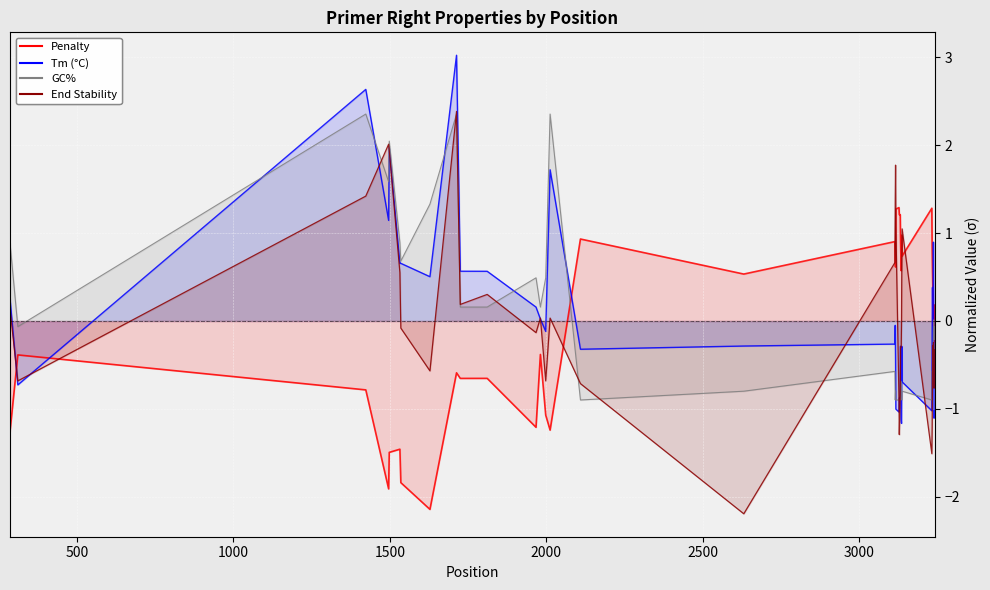

Is the value of Tm (°C) at 23 greater than the value of Penalty at 39?

No